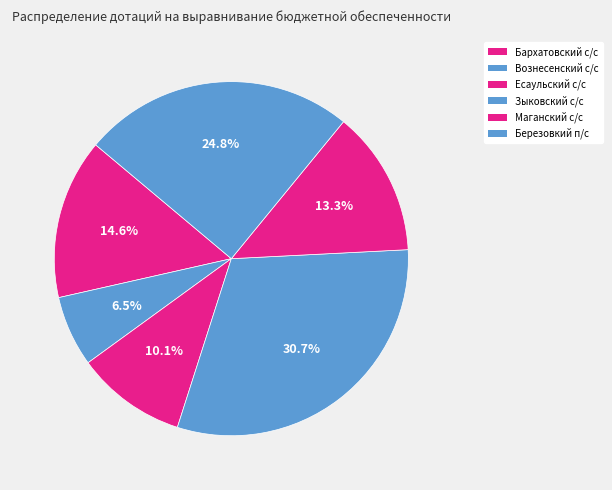

How many slices are in this pie chart?

6